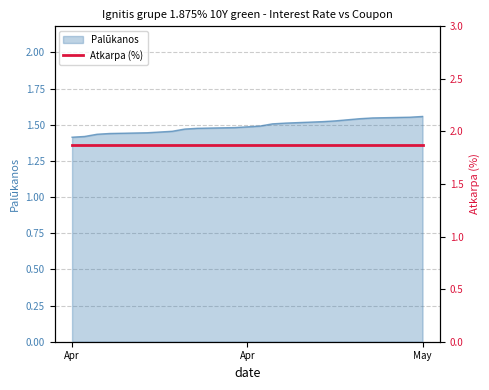

How many values are between 1 and 2?

20